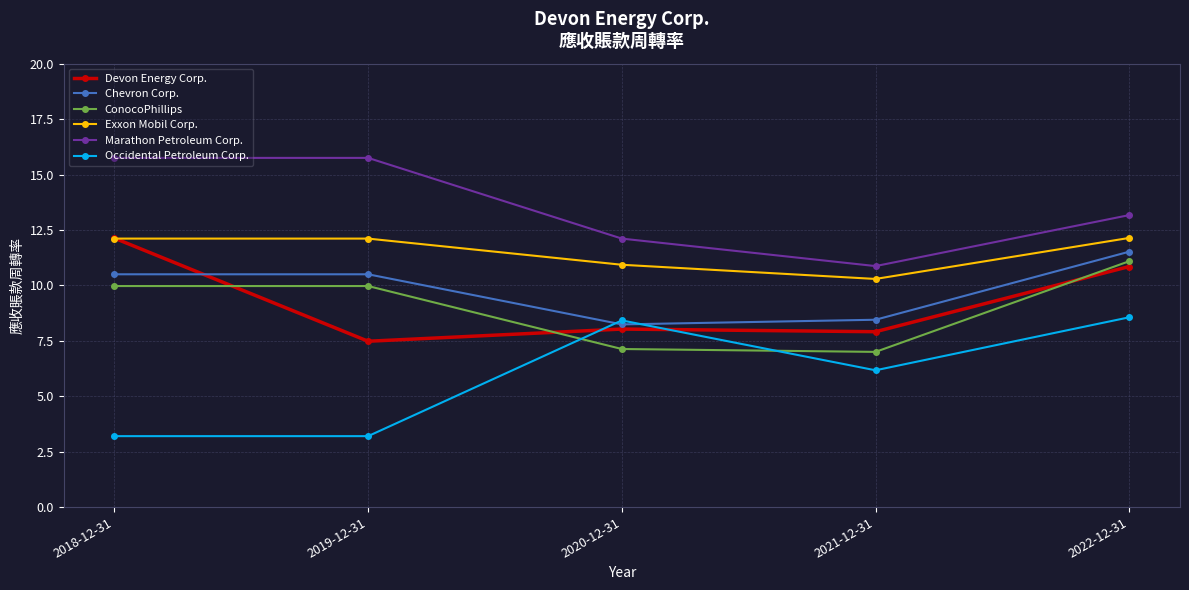

True or false: Occidental Petroleum Corp. has a value of 3.2 at 2019-12-31.

True